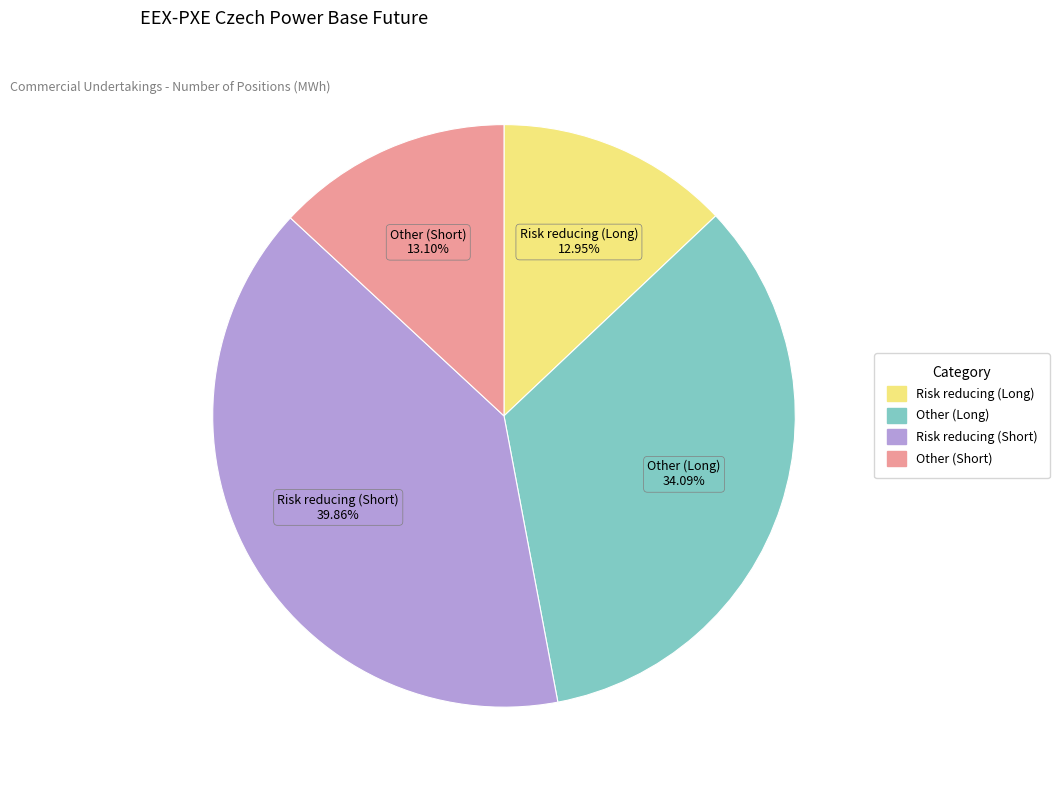

To the nearest percent, what portion does Risk reducing (Long) represent?

13%